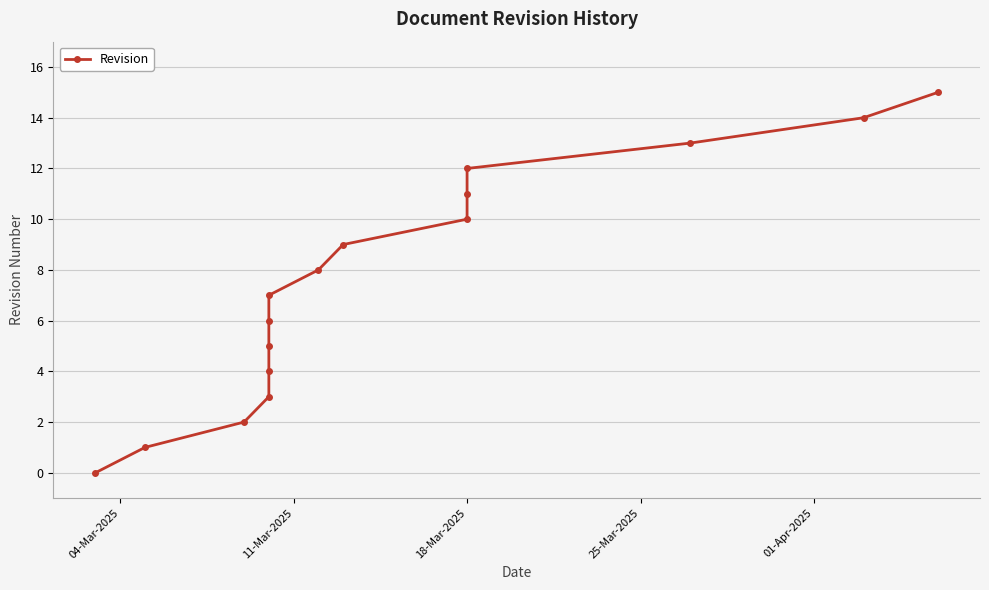

What is the difference between the maximum and minimum values?

15